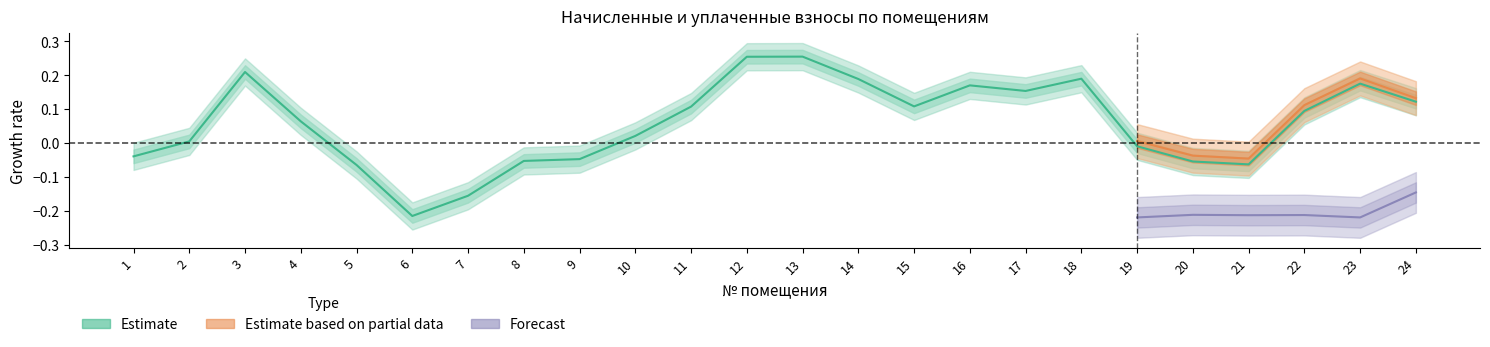

Rank the categories by value from highest to lowest.

13, 12, 3, 18, 14, 23, 16, 17, 24, 15, 11, 22, 4, 10, 2, 19, 1, 9, 8, 20, 21, 5, 7, 6